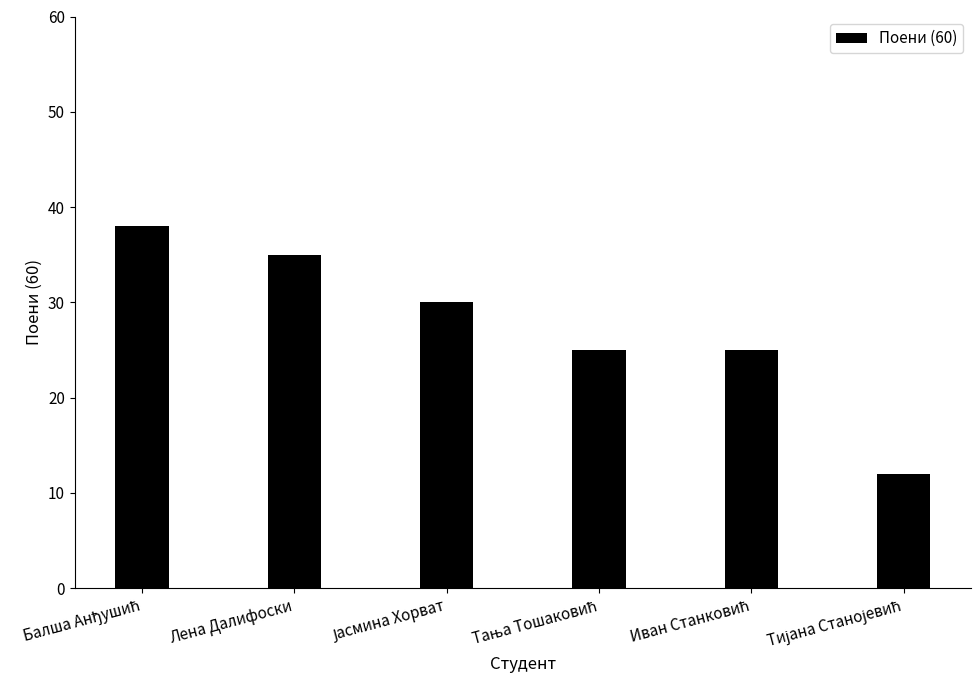

True or false: the data shows 13 at Лена Далифоски.

False